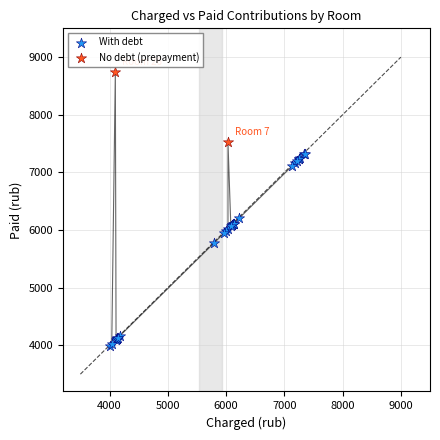

What are all the series names shown in the legend?

With debt, No debt (prepayment)